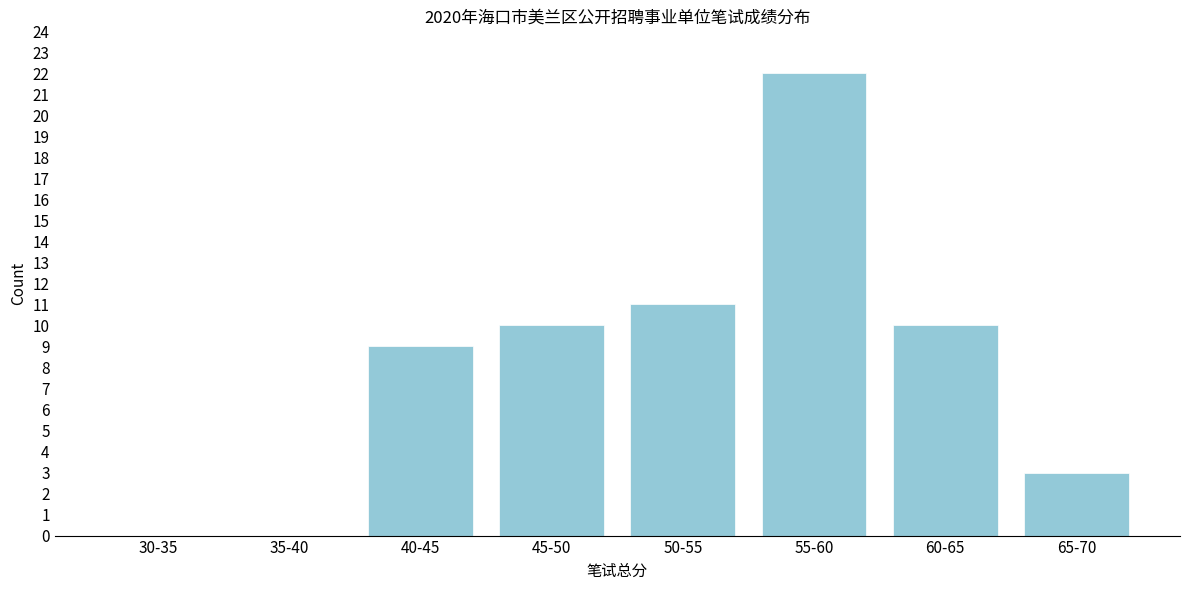

Reading right to left, extract all data points from this chart.

65-70=3	60-65=10	55-60=22	50-55=11	45-50=10	40-45=9	35-40=0	30-35=0